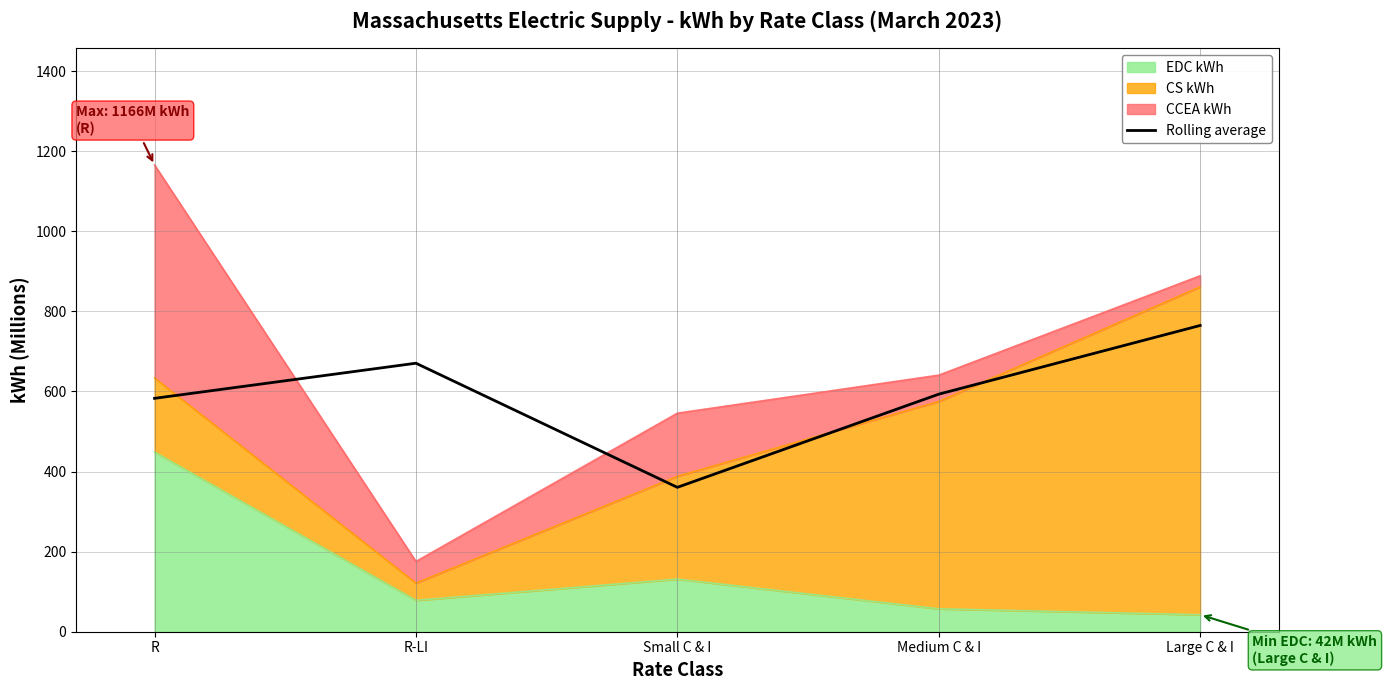

Which category has the highest value across all series?

Large C & I